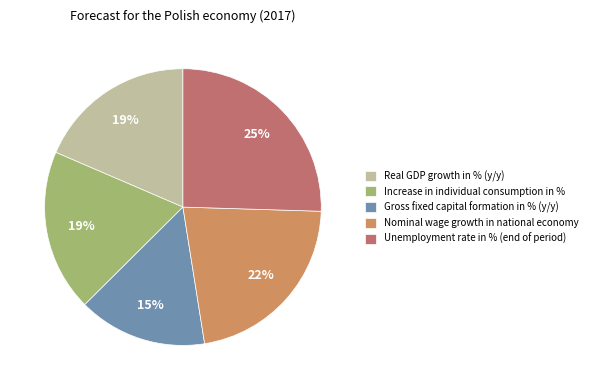

How many slices are in this pie chart?

5